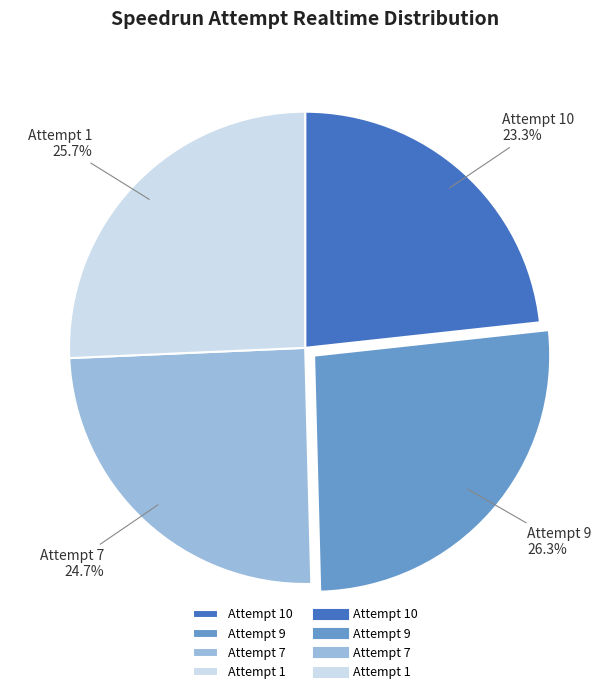

What is the ratio of the value at Attempt 7 to the value at Attempt 10?

1.1